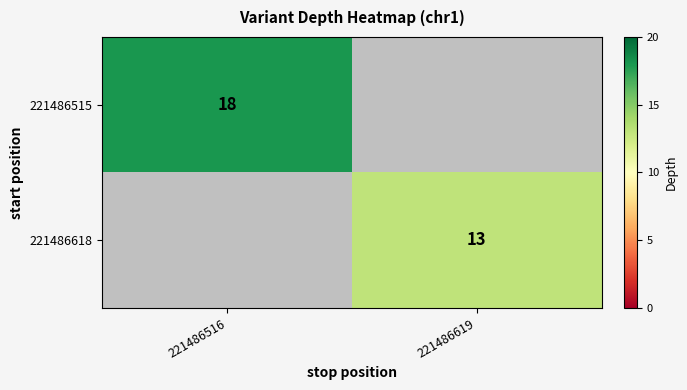

How many series are shown in this chart?

2